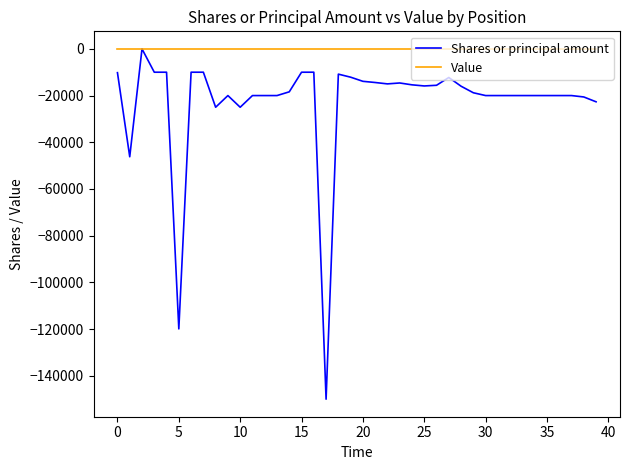

Which series has the largest range (max minus min)?

Shares or principal amount